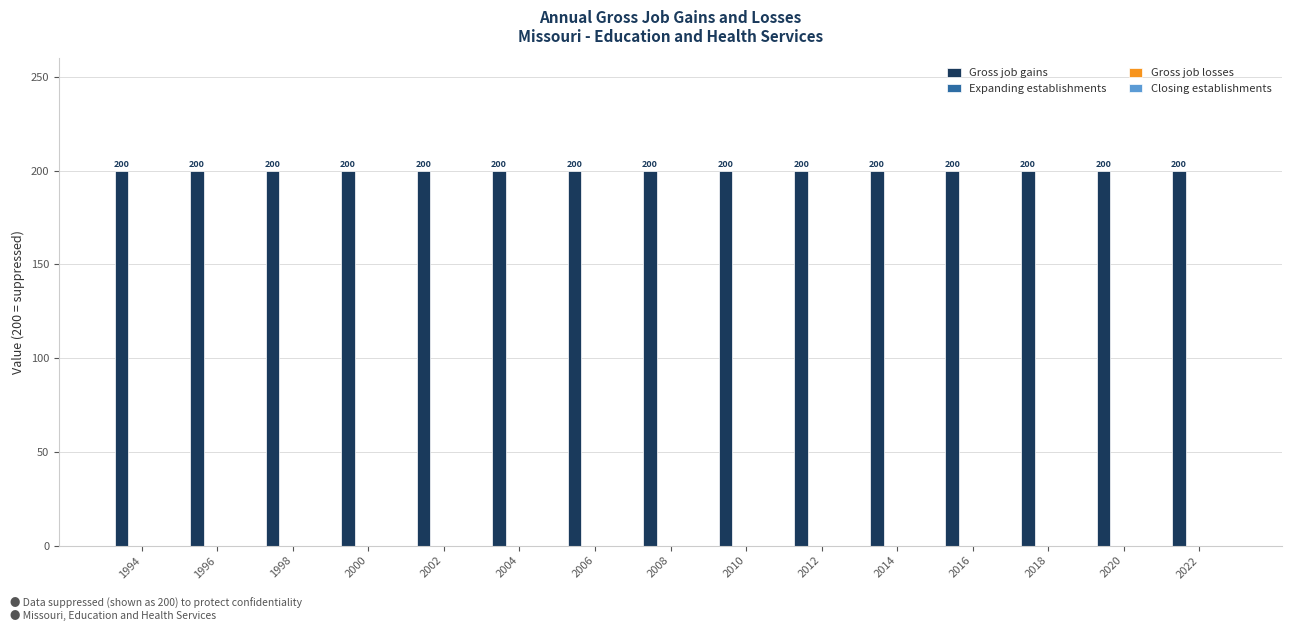

Reading right to left, list all the values displayed in this chart.

Gross job gains: 200	200	200	200	200	200	200	200	200	200	200	200	200	200	200
Expanding establishments: 0	0	0	0	0	0	0	0	0	0	0	0	0	0	0
Gross job losses: 0	0	0	0	0	0	0	0	0	0	0	0	0	0	0
Closing establishments: 0	0	0	0	0	0	0	0	0	0	0	0	0	0	0